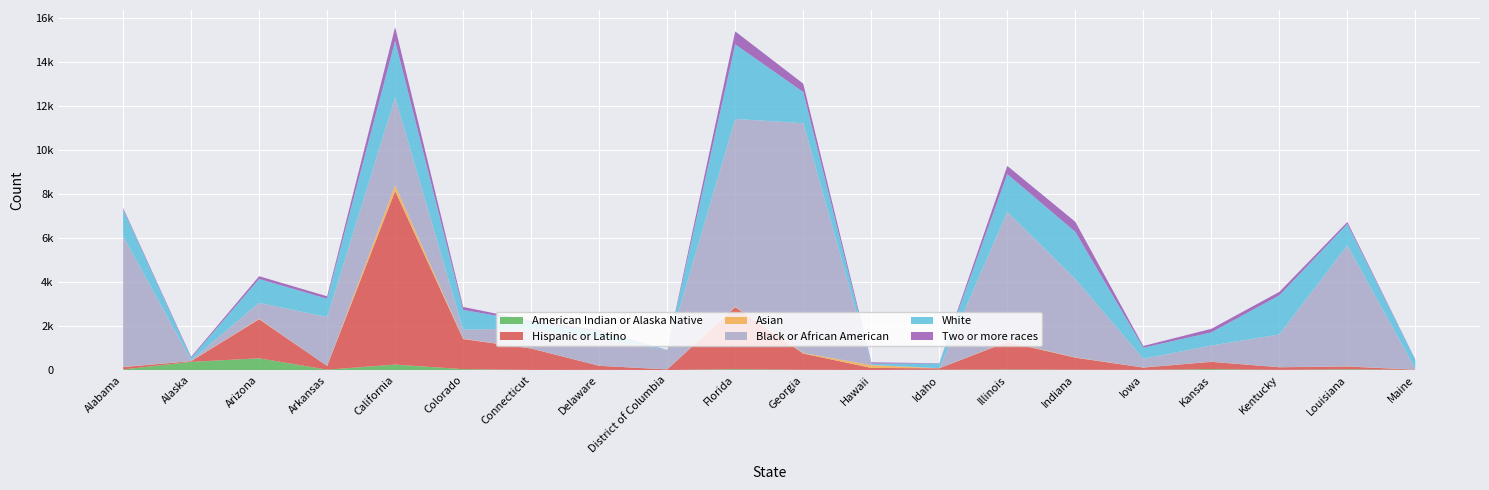

Reading left to right, transcribe all the data shown in this chart.

American Indian or Alaska Native: 27	371	532	16	248	40	5	8	1	37	11	4	14	24	13	6	41	7	34	5
Hispanic or Latino: 105	32	1775	170	7875	1367	971	183	27	2815	738	92	65	1249	549	105	331	119	125	12
Asian: 11	5	22	2	261	17	5	3	0	24	26	123	0	20	14	4	5	2	10	0
Black or African American: 5942	35	722	2216	3983	413	899	1250	878	8522	10429	20	5	5883	3560	395	735	1488	5491	39
White: 1222	104	1083	831	2574	893	310	309	2	3385	1415	55	211	1717	2138	503	597	1774	971	400
Two or more races: 52	51	125	111	623	133	50	51	4	589	380	56	13	373	455	78	162	158	90	14